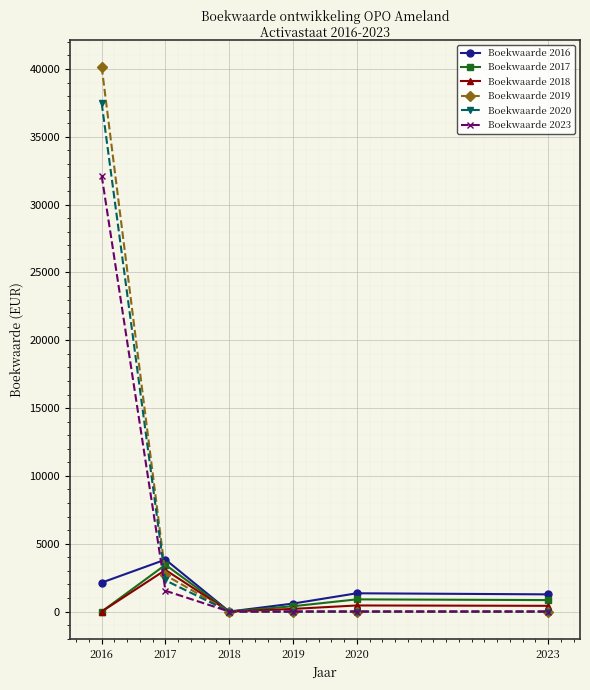

True or false: Boekwaarde 2023 has more than 1 points higher than both neighbors.

False